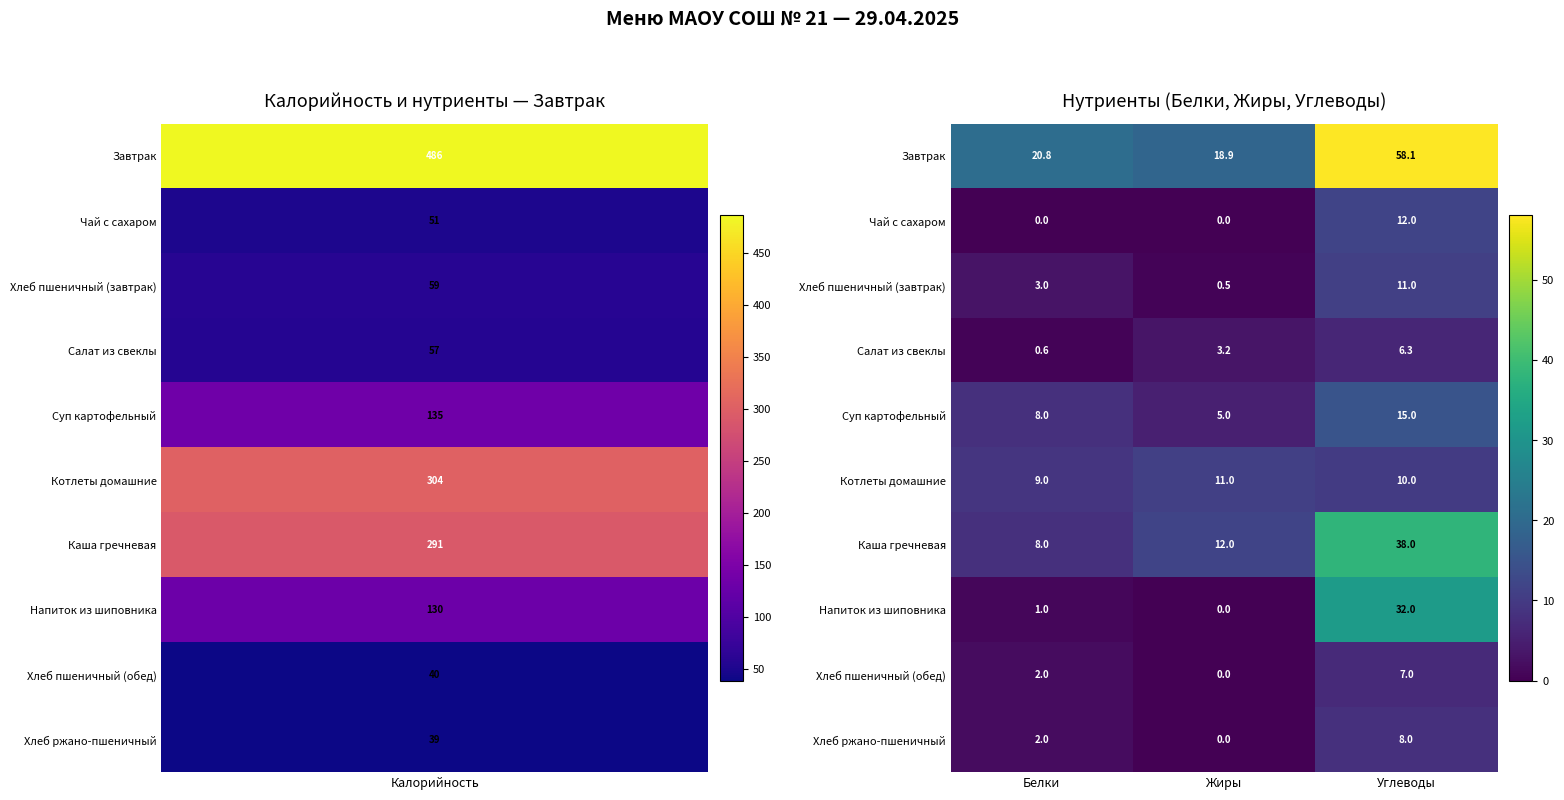

Which series changed the most between Белки and Углеводы?

Завтрак